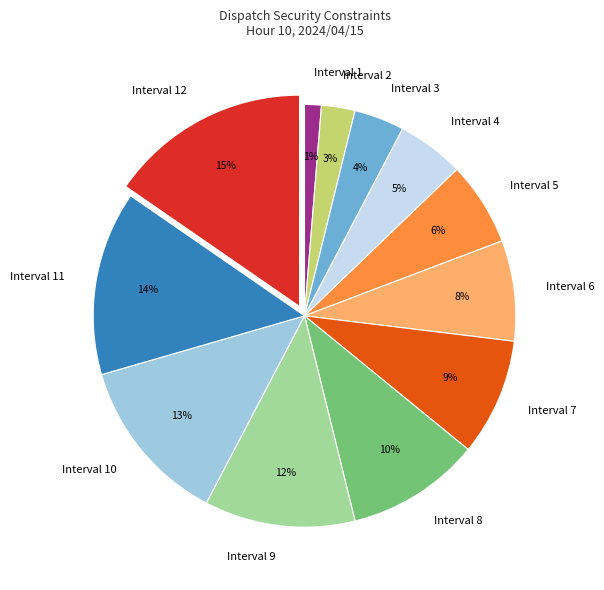

How many segments does this pie chart have?

12